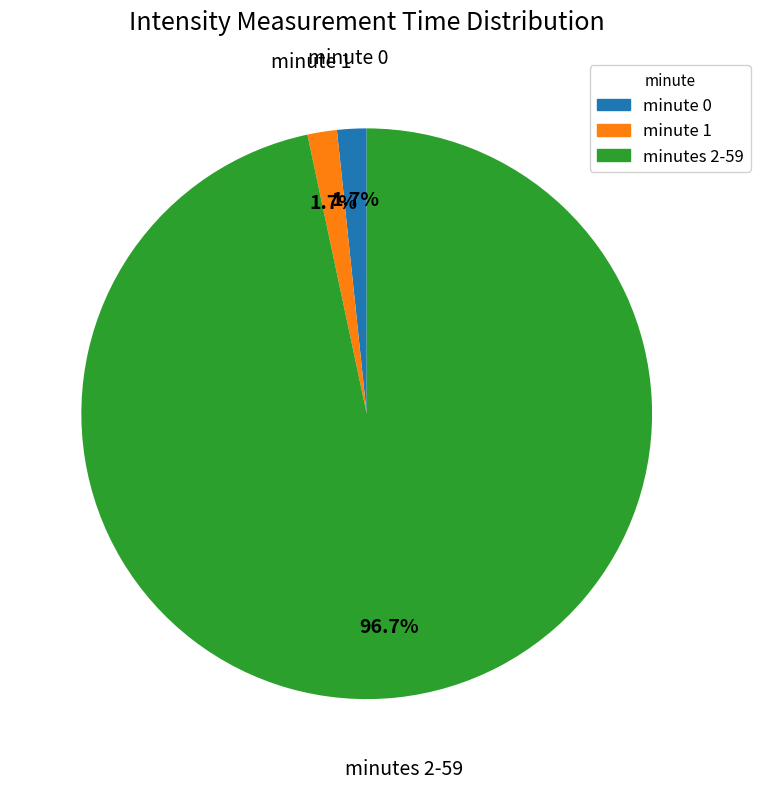

Is there any slice that represents more than half of the pie?

Yes